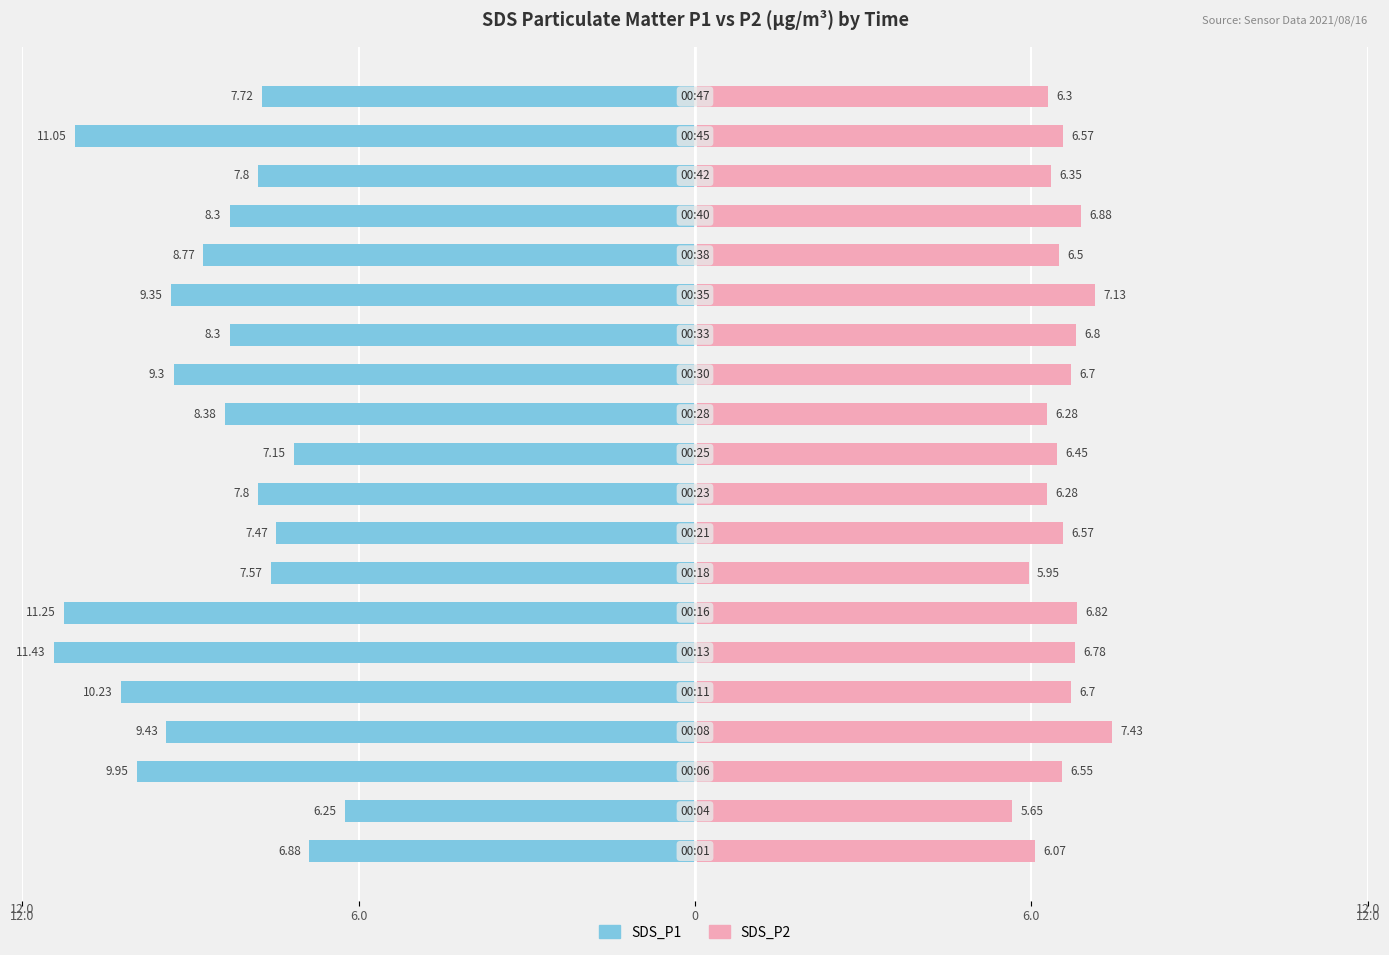

What is the value of the SDS_P2 bar at the 13th from the left?

6.7